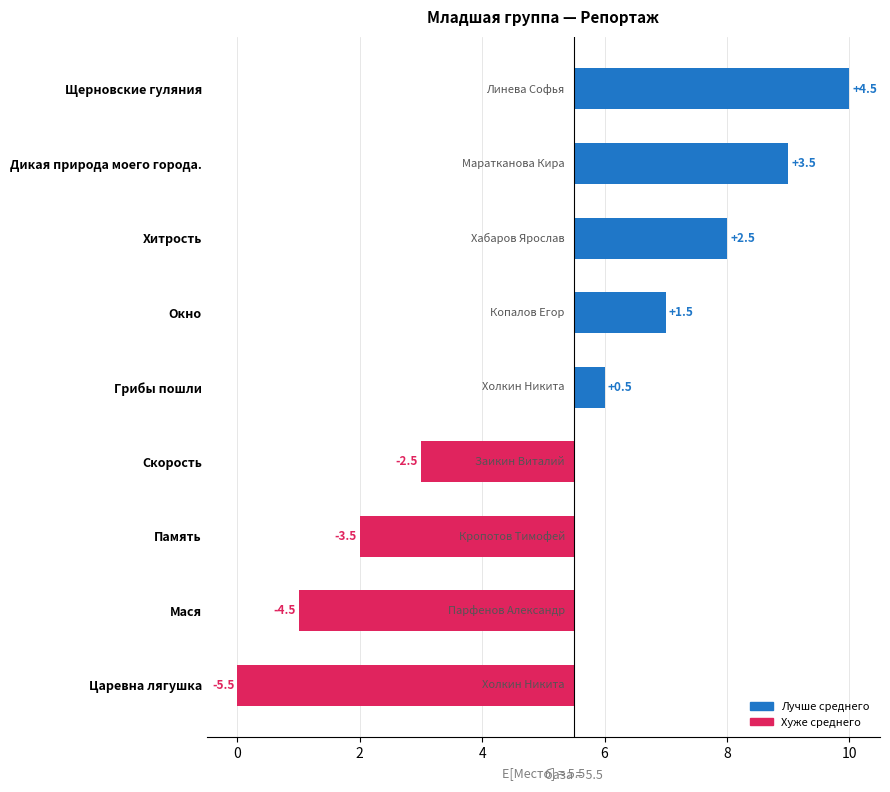

How many bars are there in total?

9